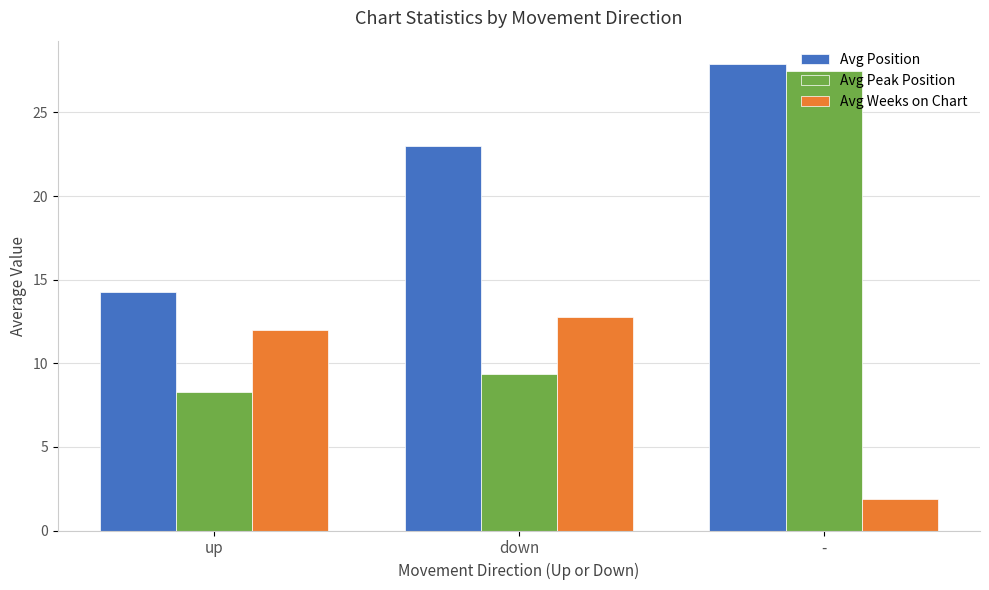

How many distinct data groups are displayed?

3